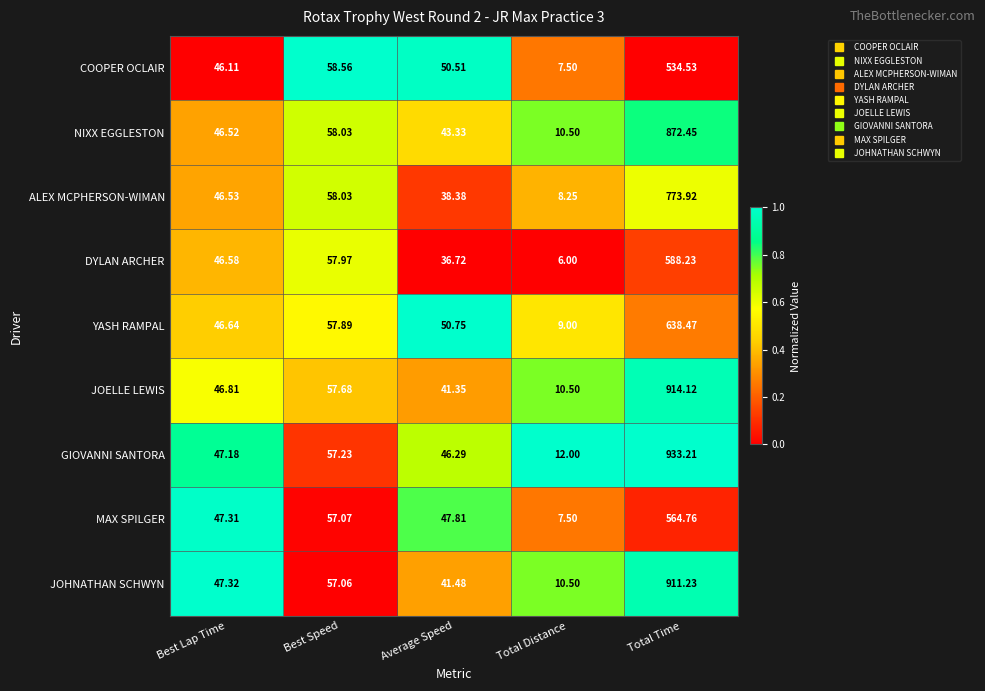

Rank the series by their maximum value, from lowest to highest.

COOPER OCLAIR, MAX SPILGER, DYLAN ARCHER, YASH RAMPAL, ALEX MCPHERSON-WIMAN, NIXX EGGLESTON, JOHNATHAN SCHWYN, JOELLE LEWIS, GIOVANNI SANTORA